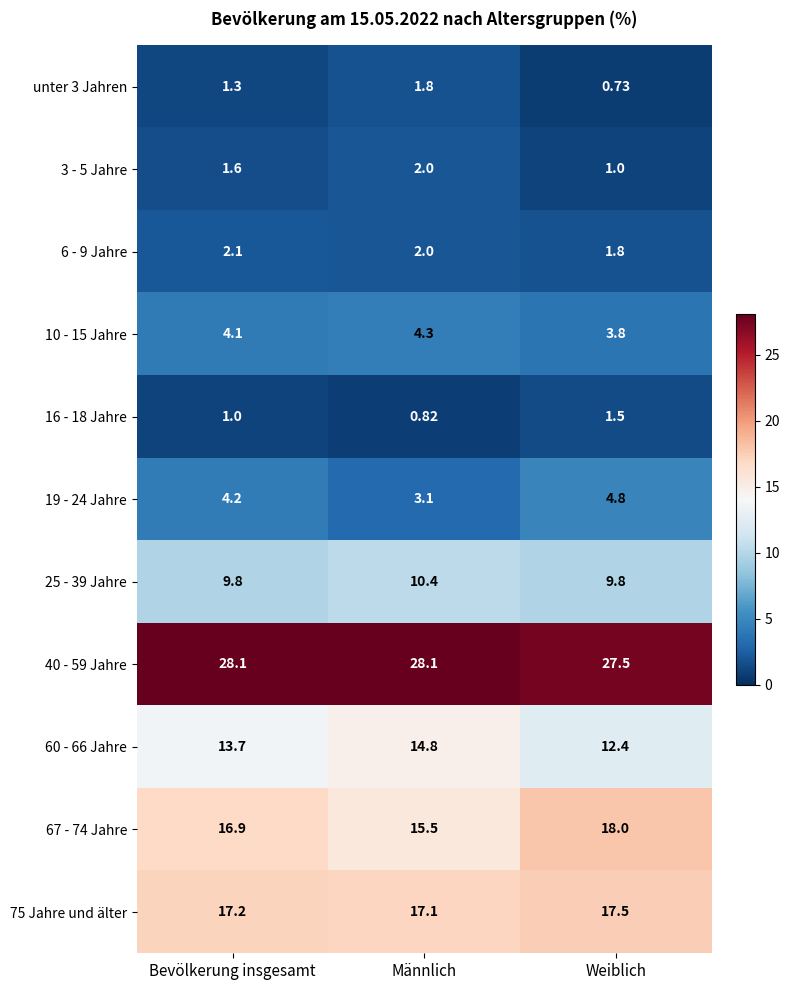

Where does the 40 - 59 Jahre series first go above 28?

Bevölkerung insgesamt